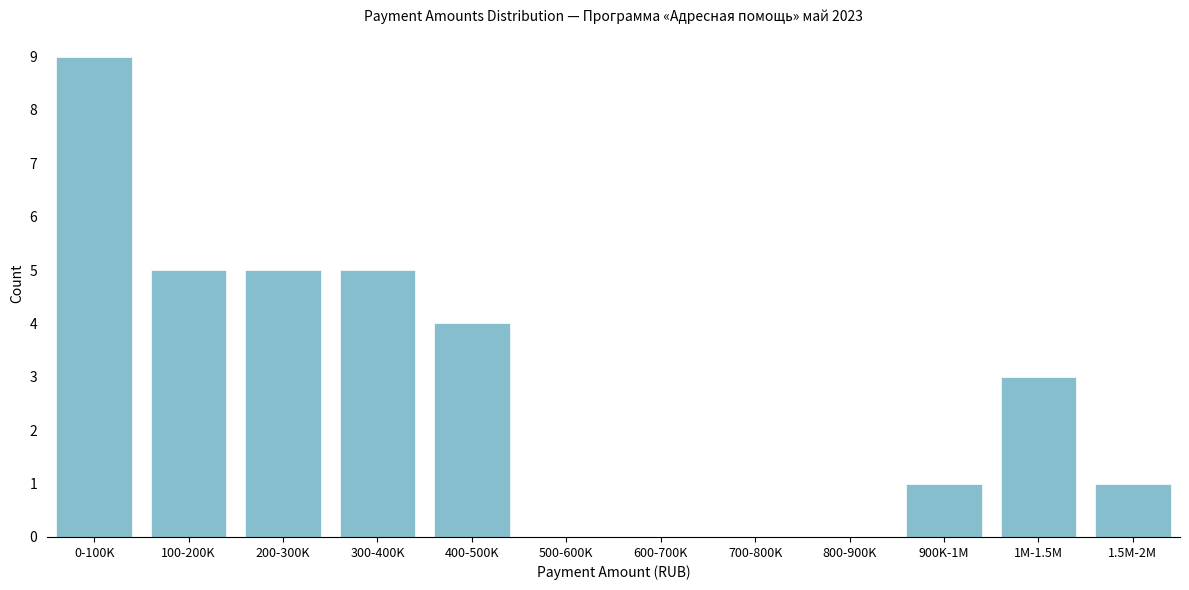

Reading left to right, transcribe all the data shown in this chart.

0-100K=9	100-200K=5	200-300K=5	300-400K=5	400-500K=4	500-600K=0	600-700K=0	700-800K=0	800-900K=0	900K-1M=1	1M-1.5M=3	1.5M-2M=1